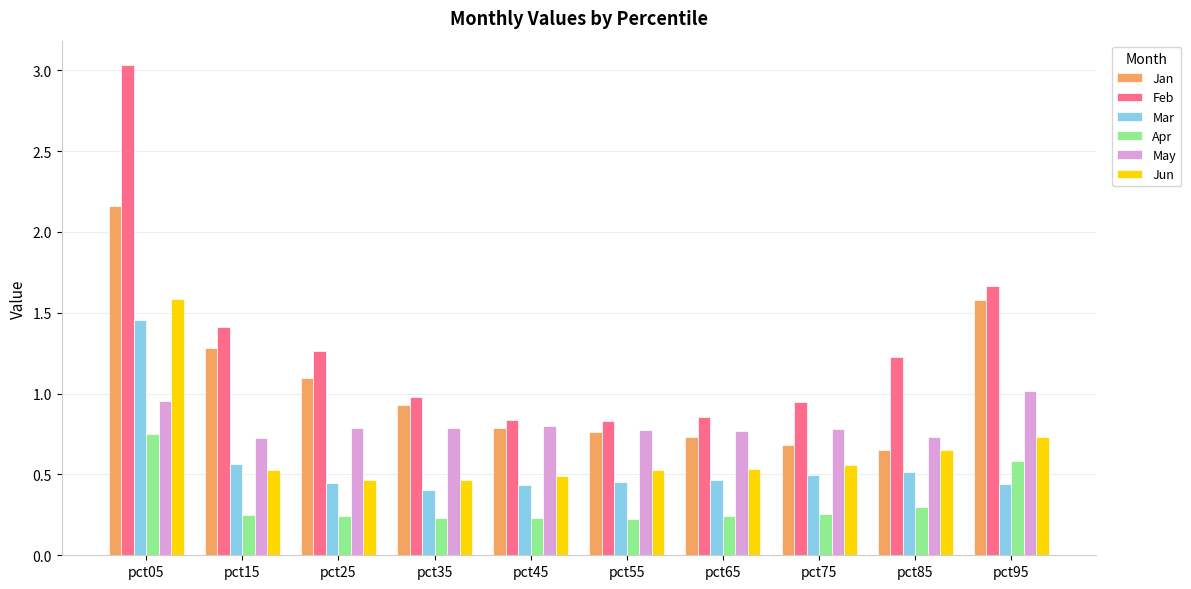

The Jun series shows 0.3 at pct95. True or false?

False